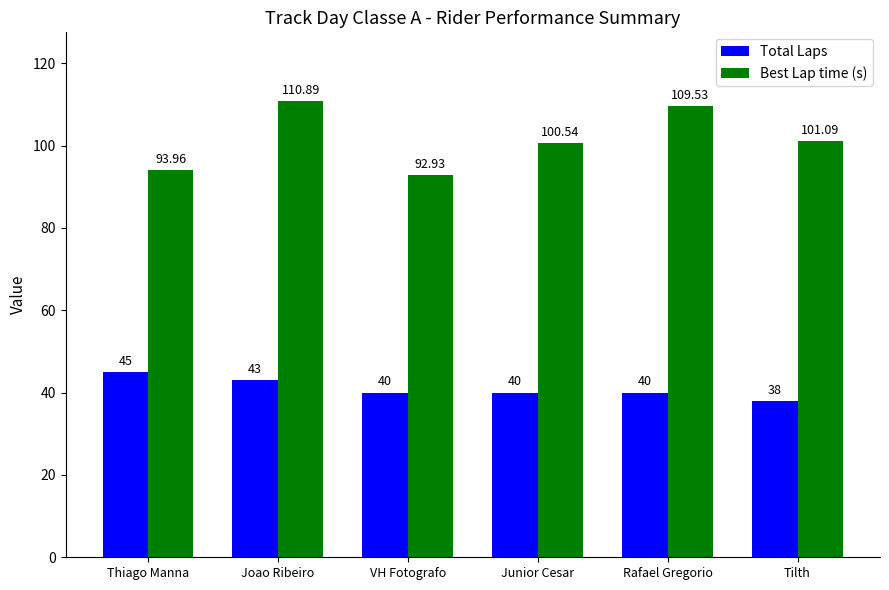

Which series has the widest spread of values?

Best Lap time (s)